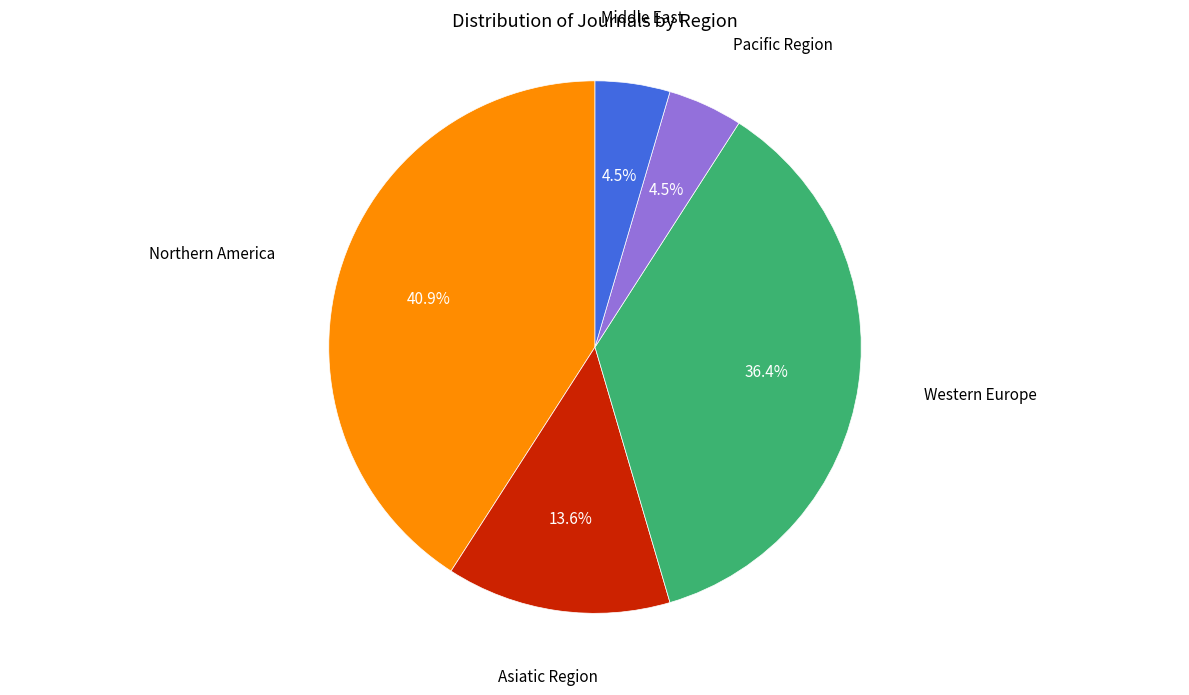

Is there any slice that represents more than half of the pie?

No